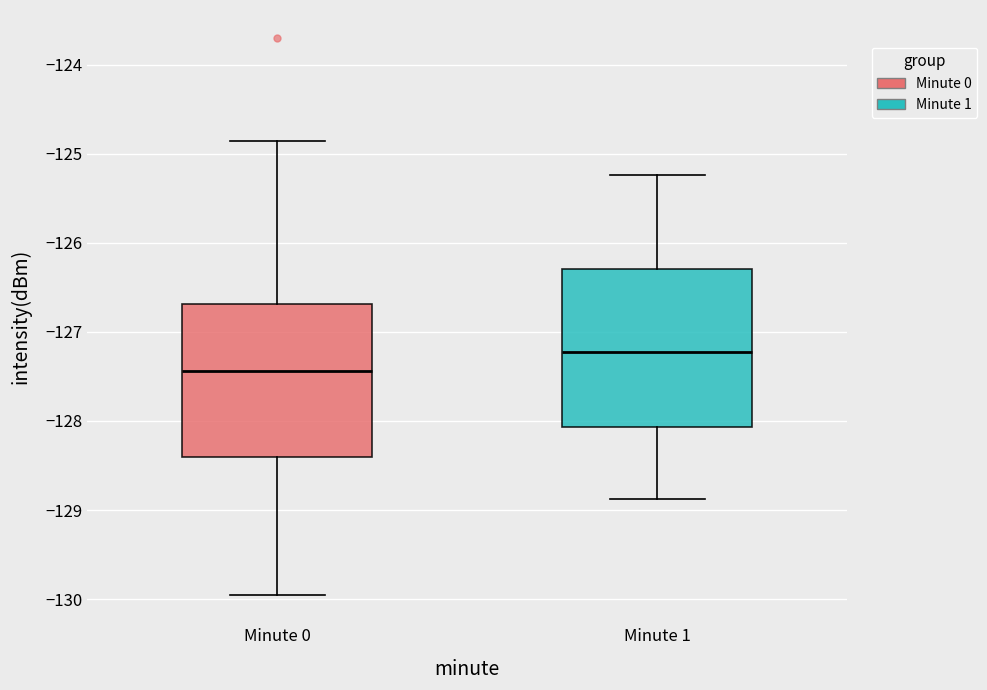

Which box has the highest median line?

Minute 1